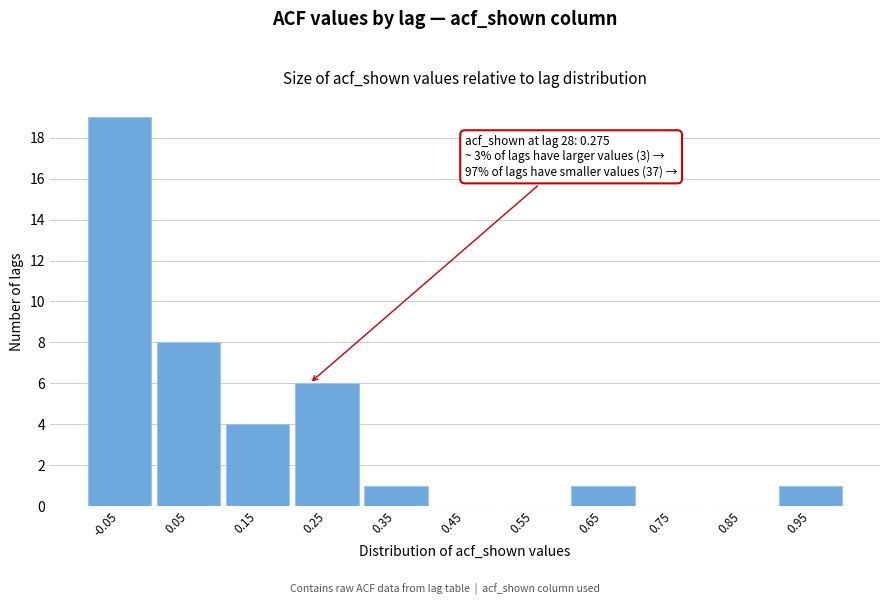

Reading right to left, list all the values displayed in this chart.

0.95=1	0.85=0	0.75=0	0.65=1	0.55=0	0.45=0	0.35=1	0.25=6	0.15=4	0.05=8	-0.05=19